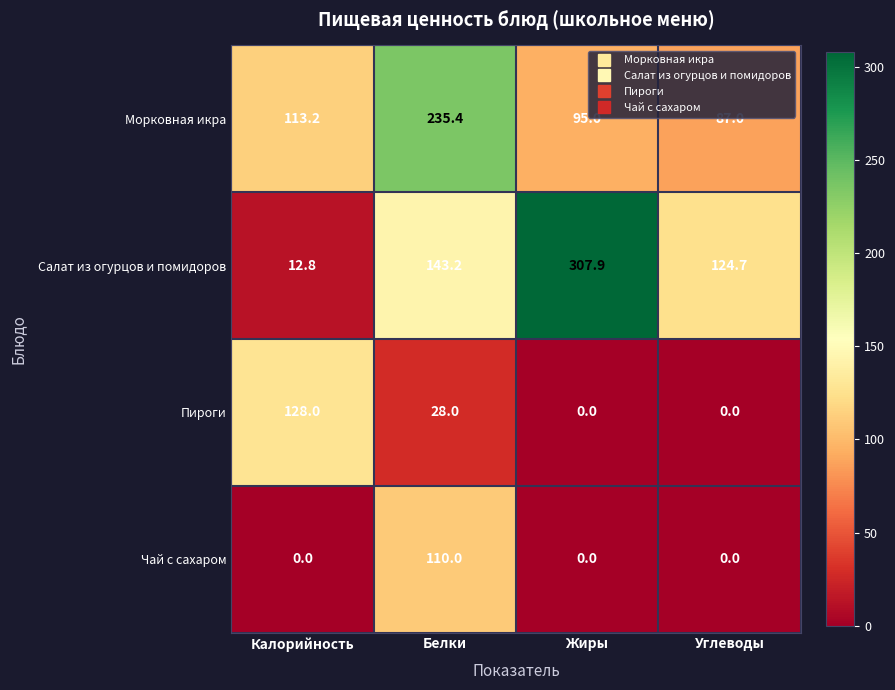

Which category has the highest value across all series?

Жиры